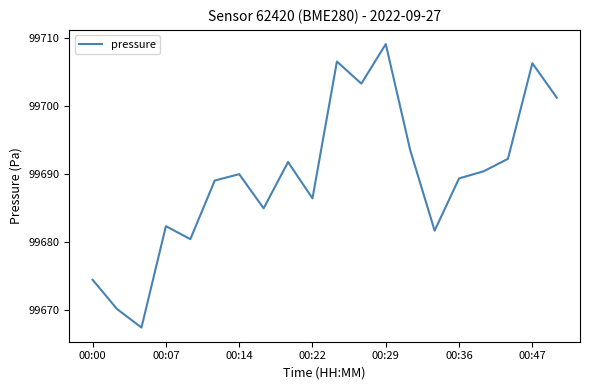

What is the difference between the maximum and minimum values?

41.7